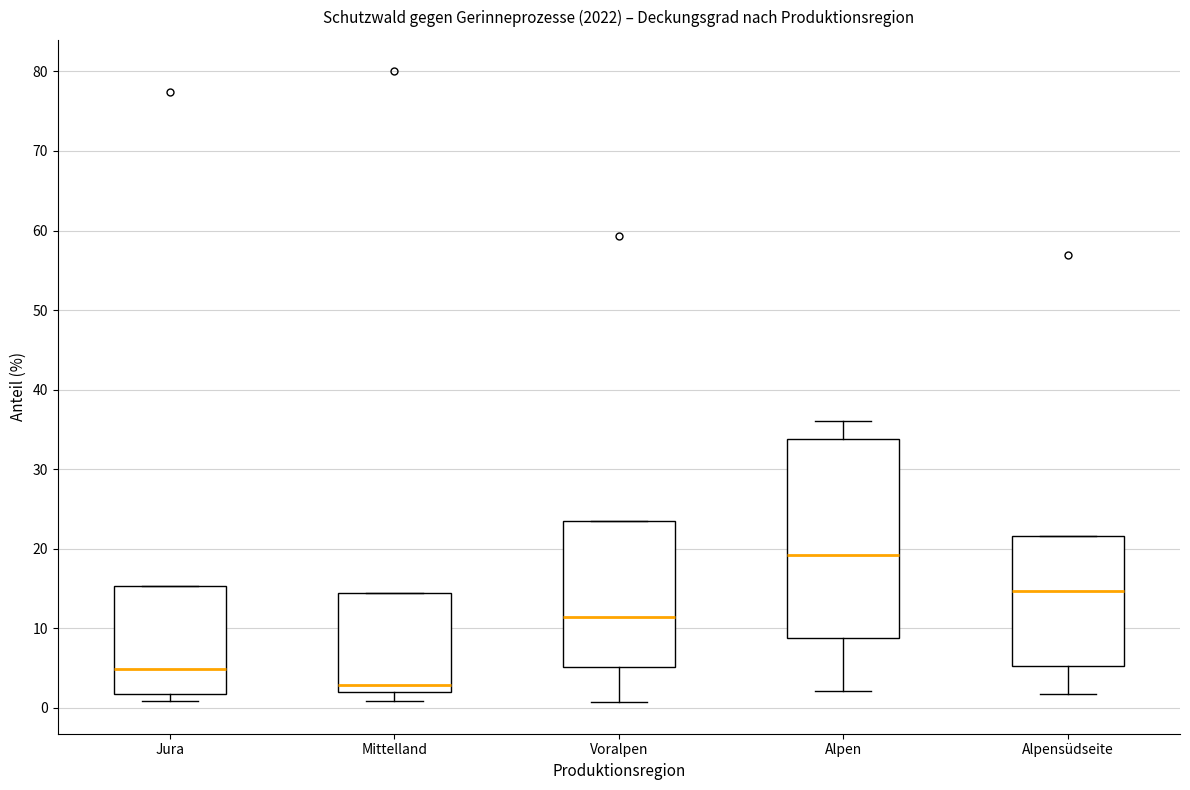

Comparing the boxes themselves (not the whiskers), which one is the tallest?

Alpen